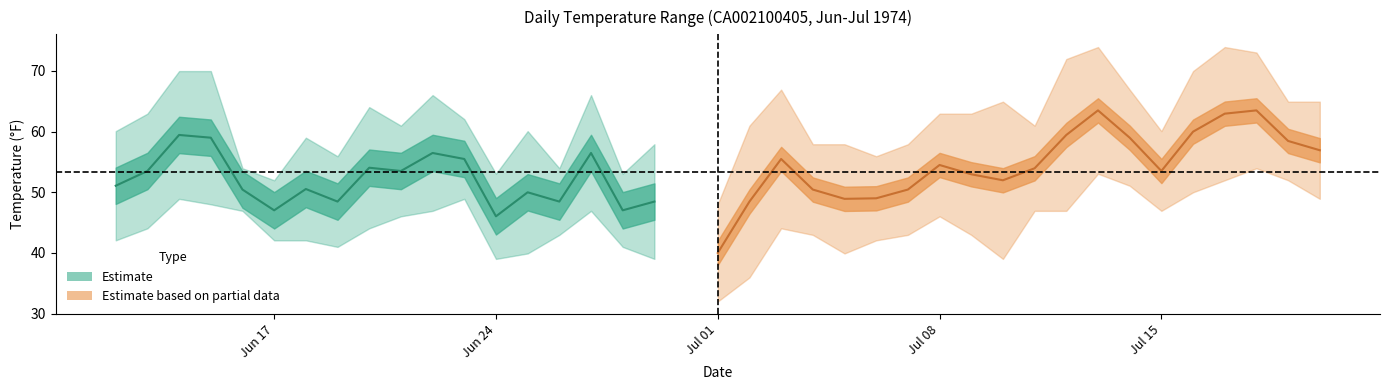

How many lines are shown in the chart?

2